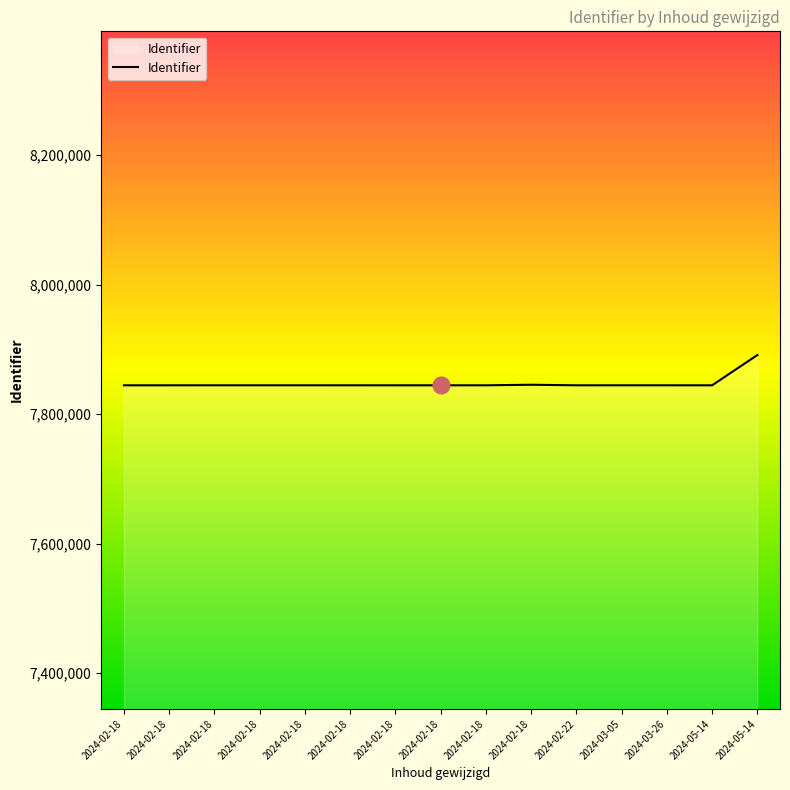

Does the chart display data point markers on the line(s)?

No